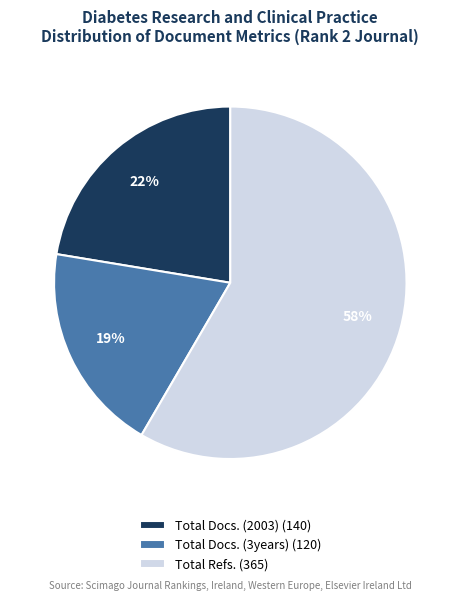

Is Total Refs. the majority of the pie?

Yes